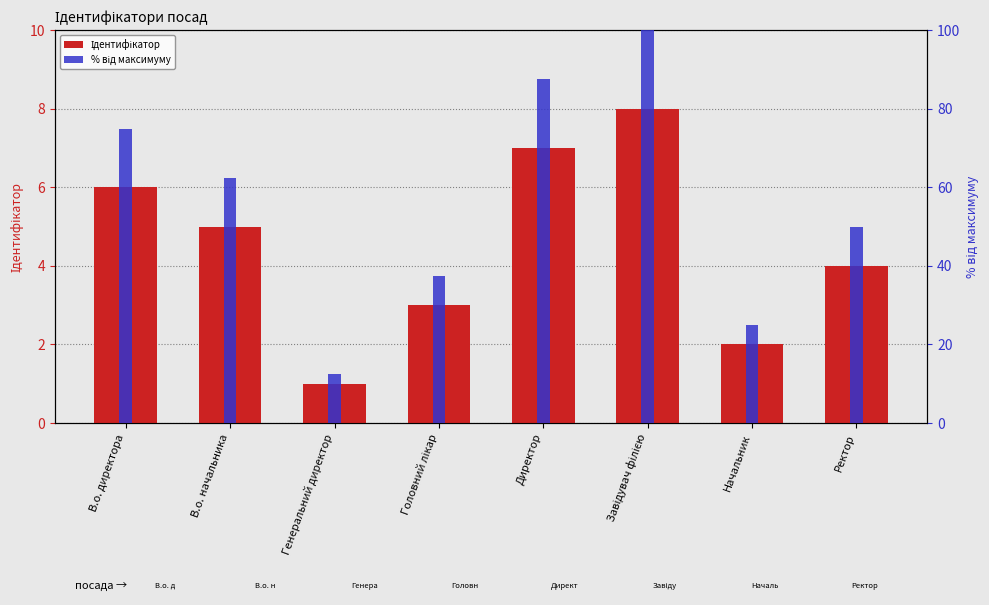

Which series has the largest total across all categories?

% від максимуму